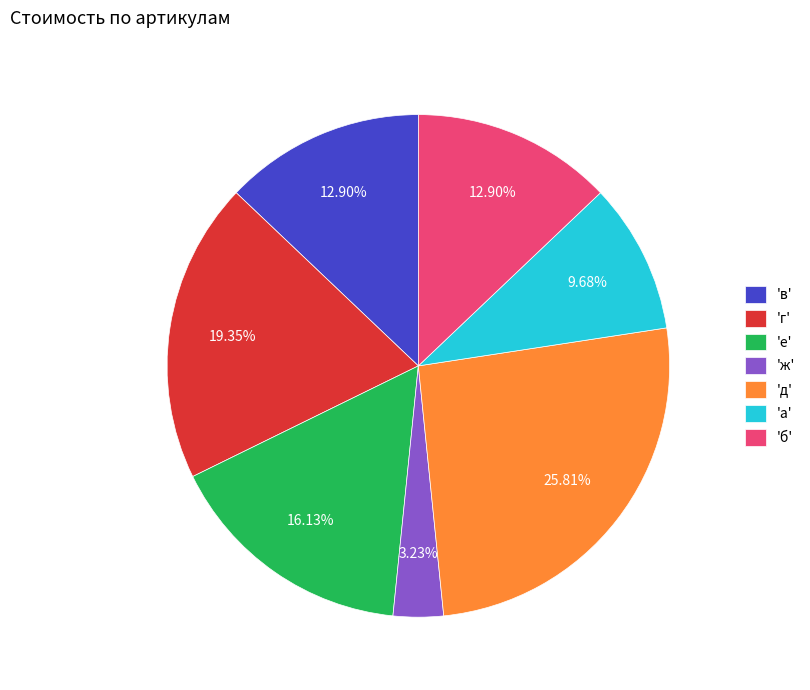

Which has a higher value, 'а' or 'ж'?

'а'